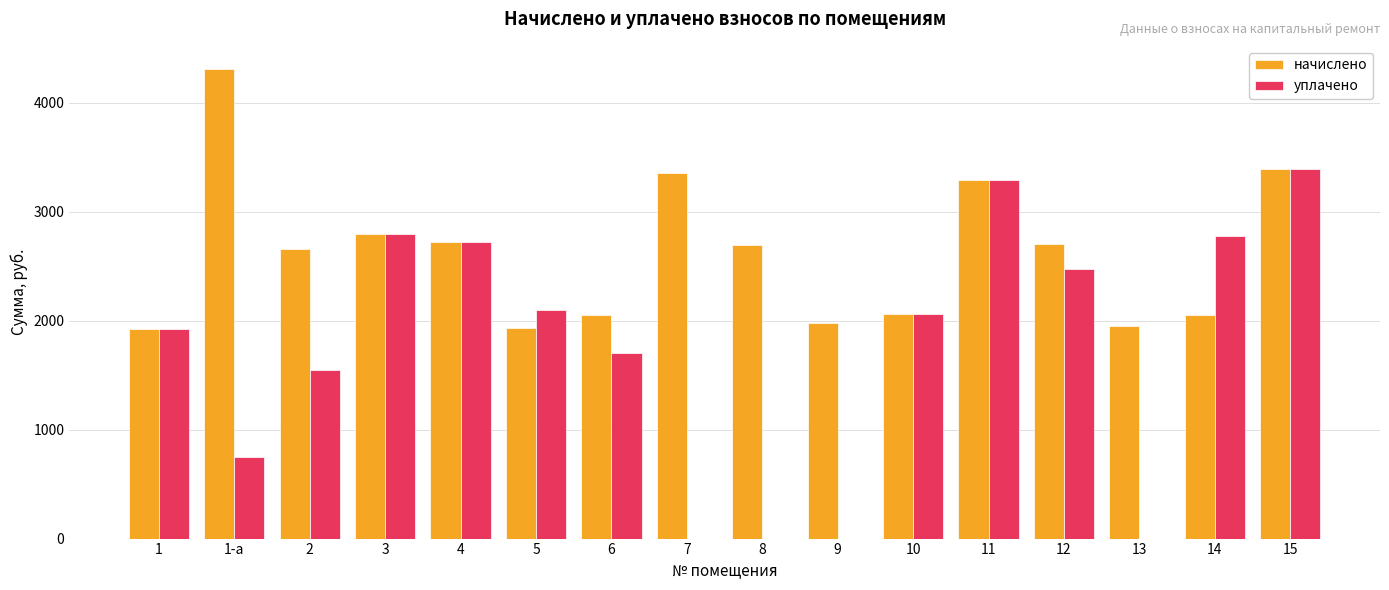

The value of начислено at 10 is 2060.6. True or false?

True